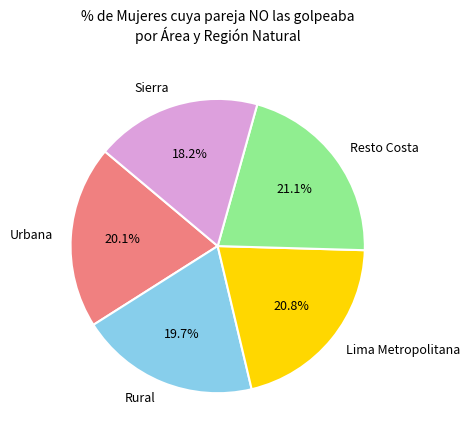

What is the ratio of the value at Rural to the value at Sierra?

1.1